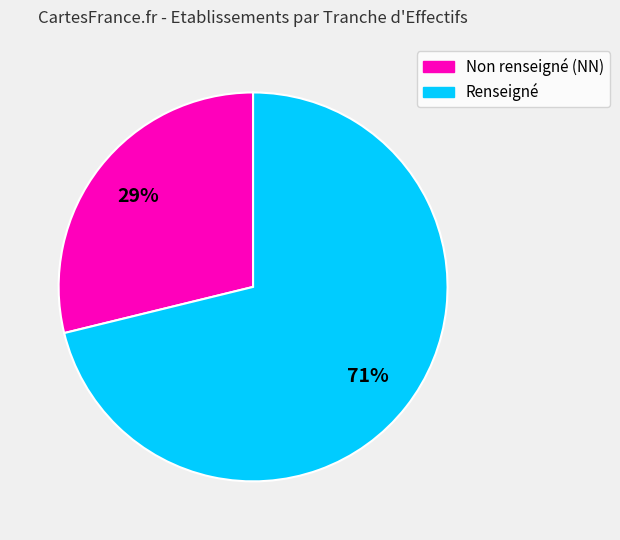

Count the number of slices in the pie.

2